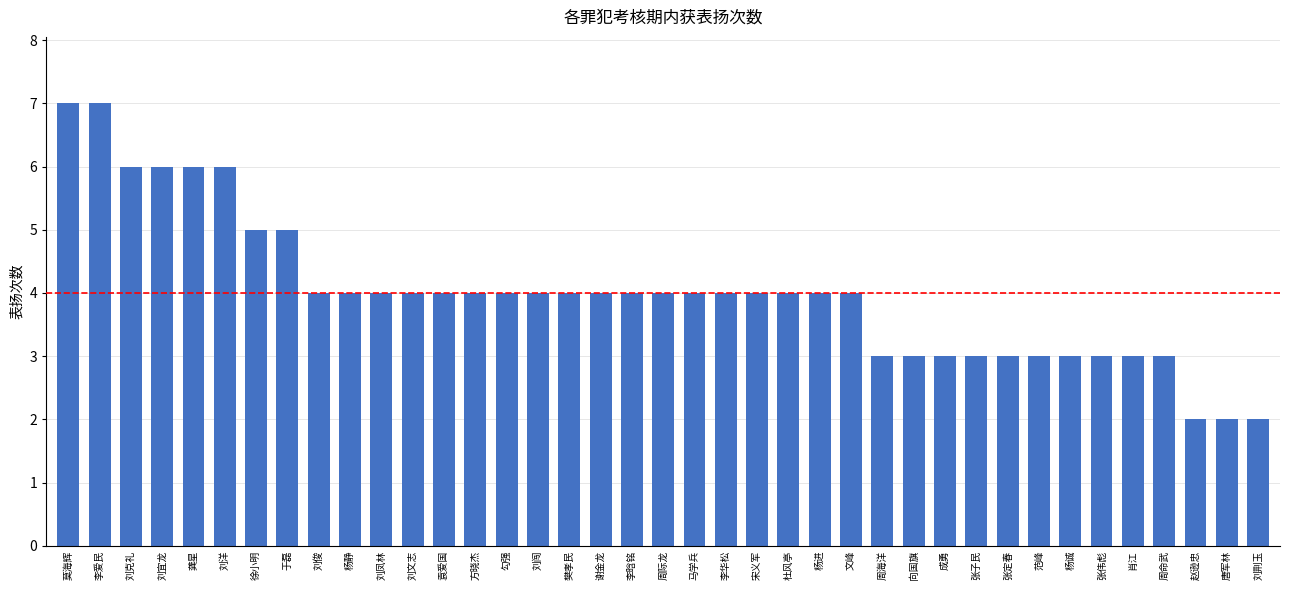

Approximately how many times larger is the value at 肖江 compared to 于磊?

0.6